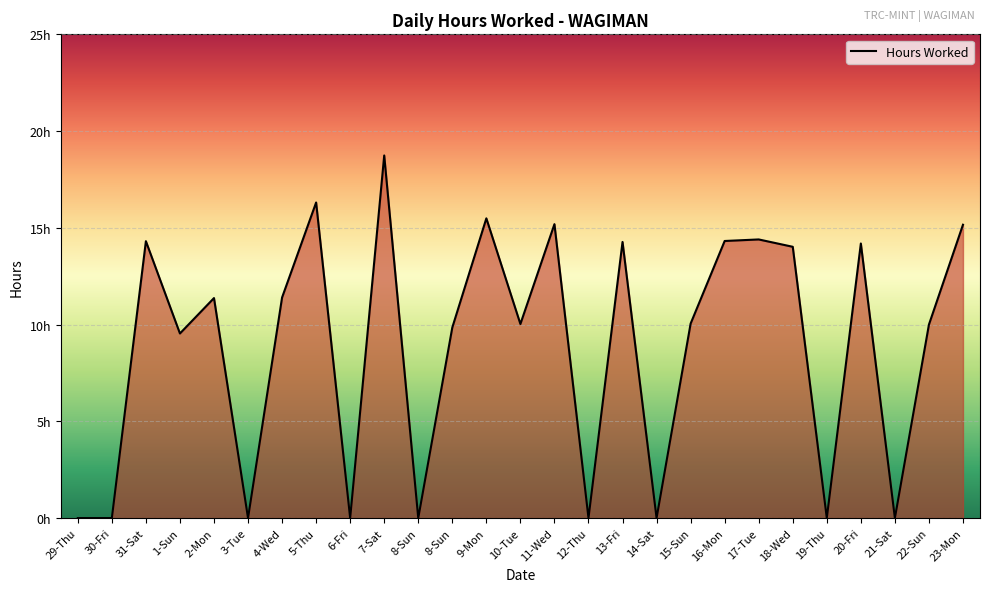

True or false: the data shows 9.7 at 12-Thu.

False